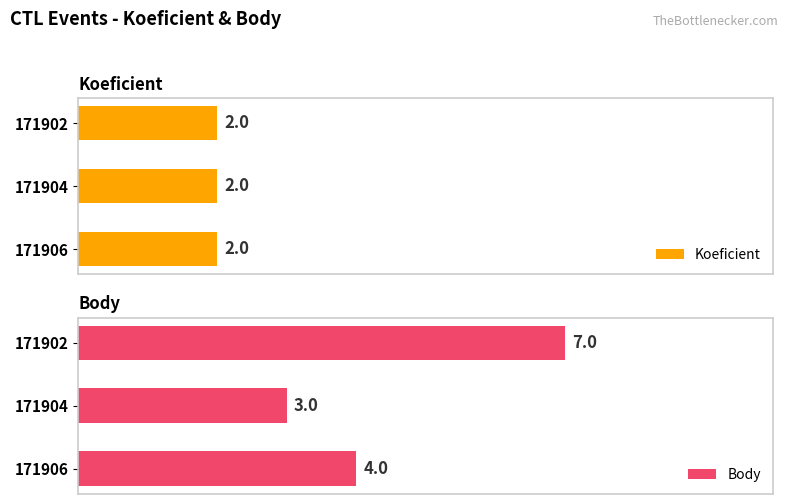

Rank the categories by Body value from lowest to highest.

171904, 171906, 171902